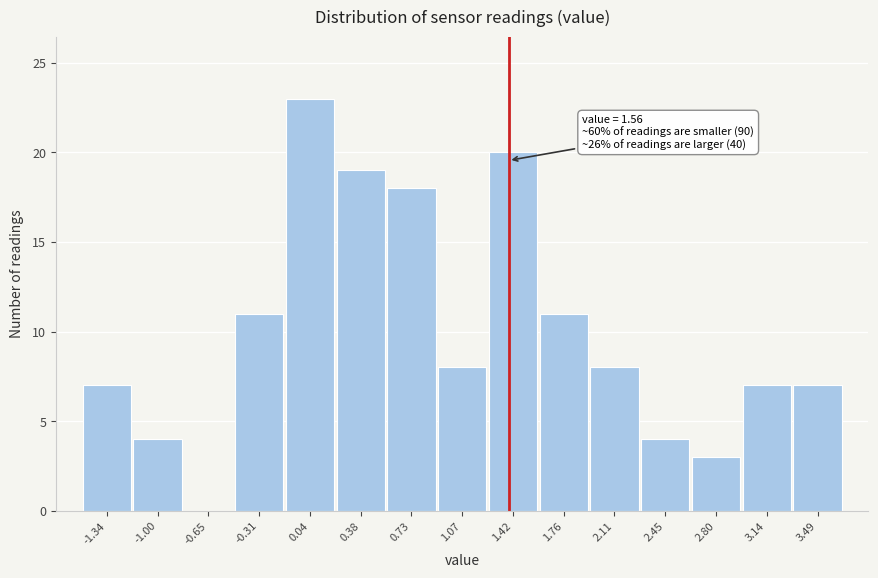

Reading left to right, transcribe all the data shown in this chart.

-1.34=7	-1.00=4	-0.65=0	-0.31=11	0.04=23	0.38=19	0.73=18	1.07=8	1.42=20	1.76=11	2.11=8	2.45=4	2.80=3	3.14=7	3.49=7